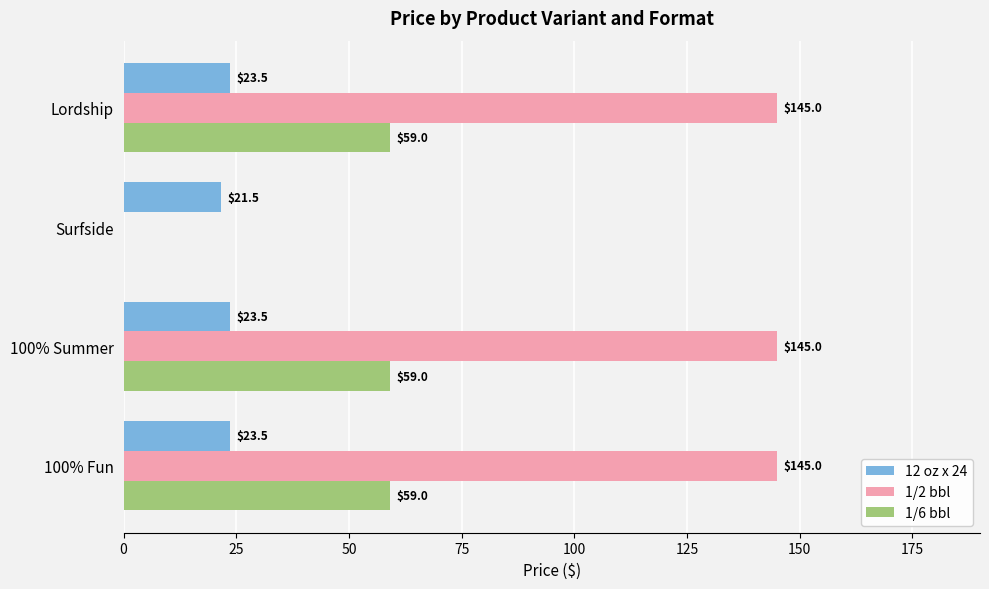

What is the total value across all series at Surfside?

21.5